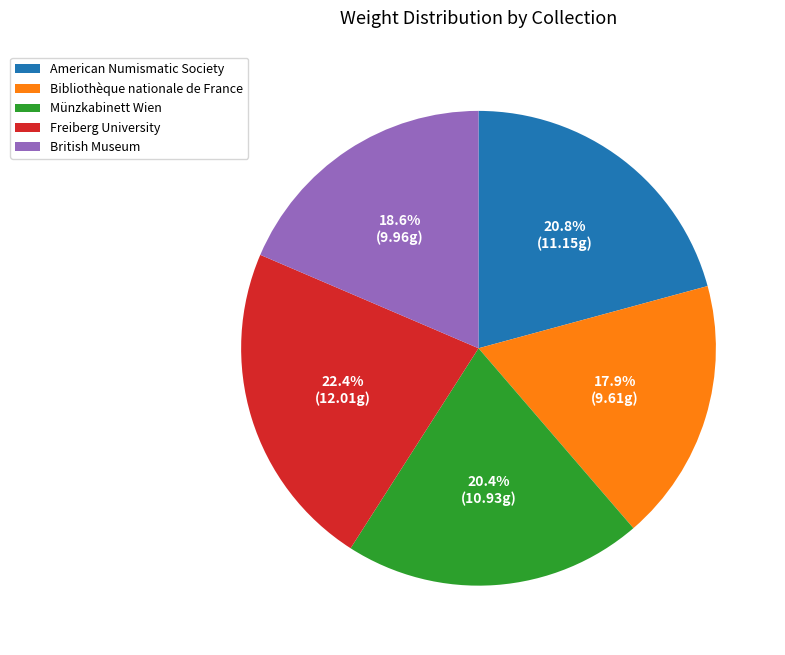

What percentage is the Freiberg University slice, to the nearest percent?

22%